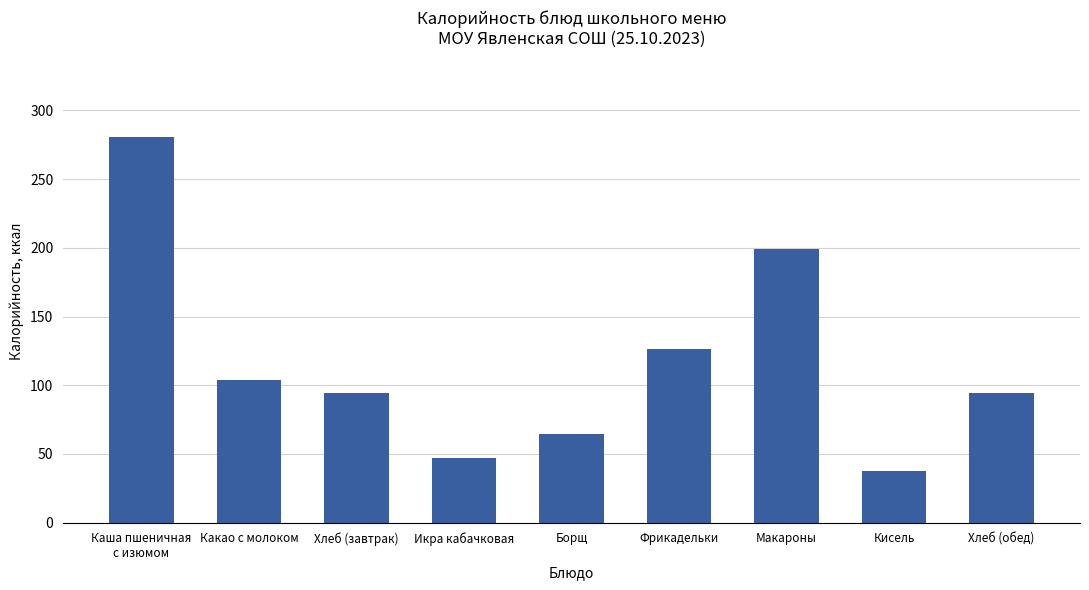

Is it true that the value at Хлеб (обед) is 94.0?

True